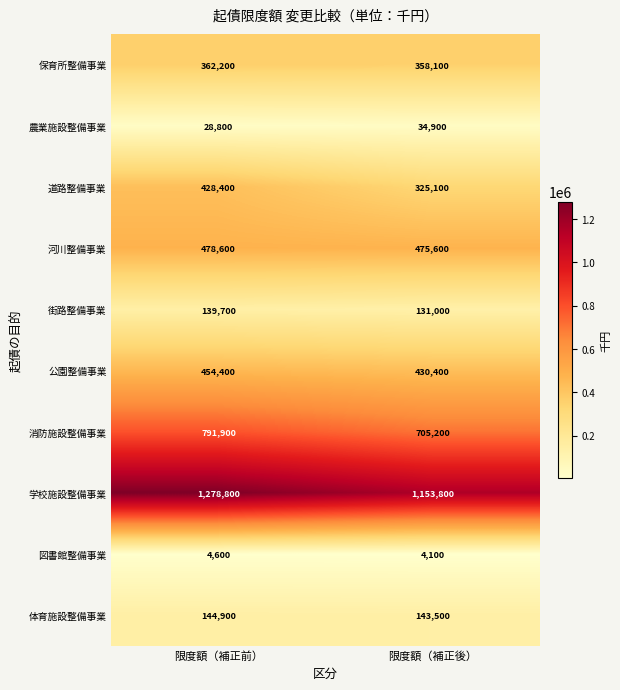

Which series has the largest total across all categories?

学校施設整備事業